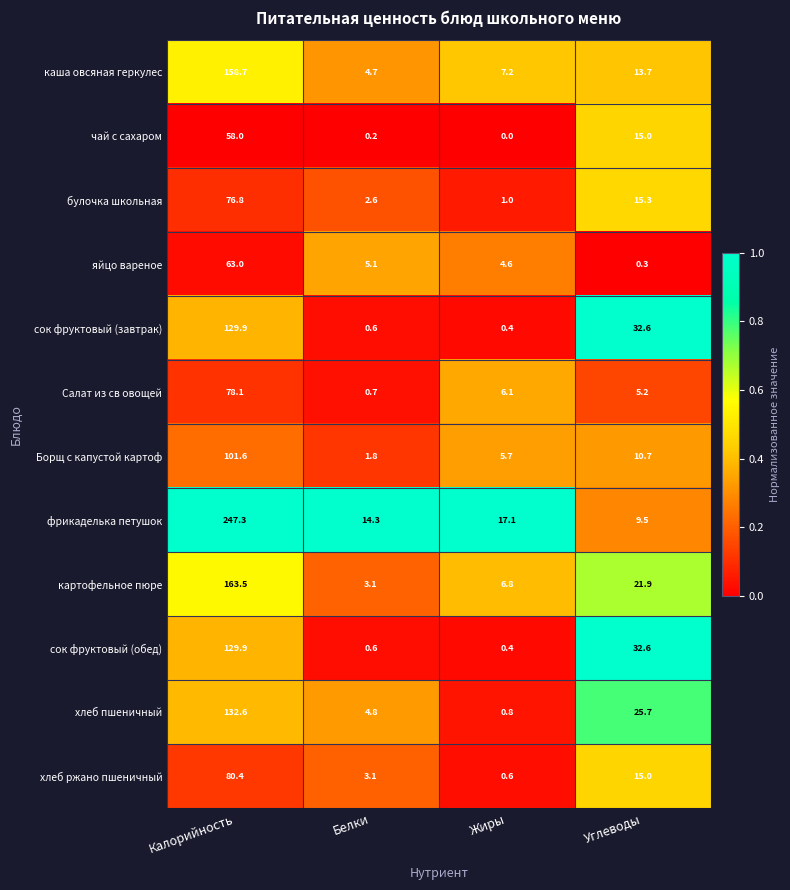

The Салат из св овощей series shows 78.1 at Калорийность. True or false?

True